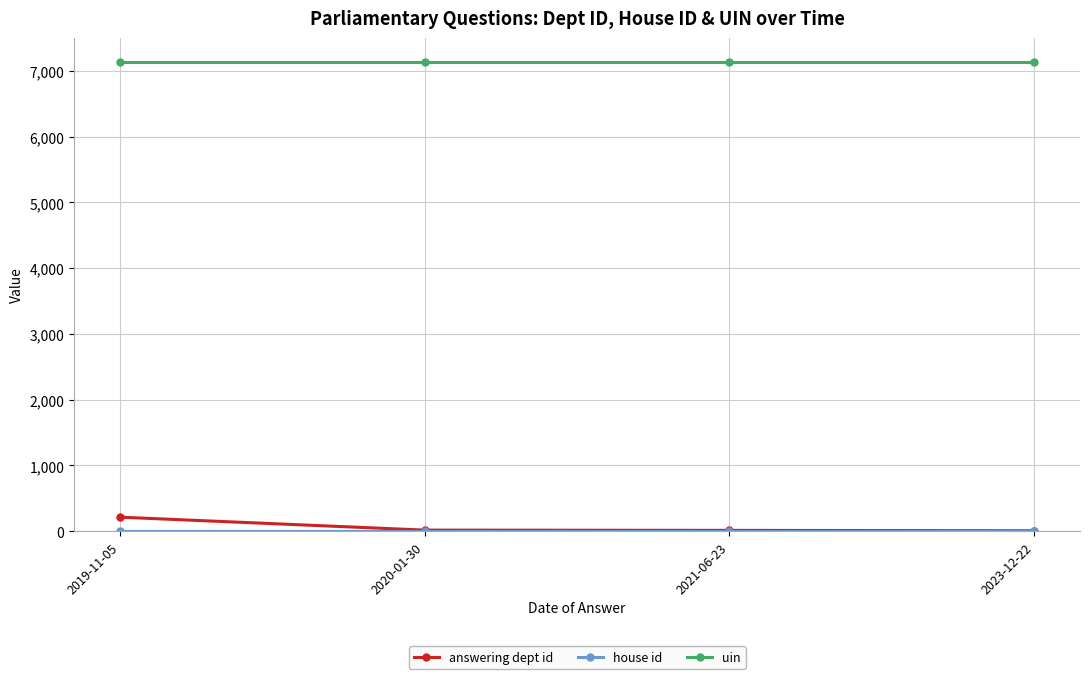

Which series has the largest total across all categories?

uin